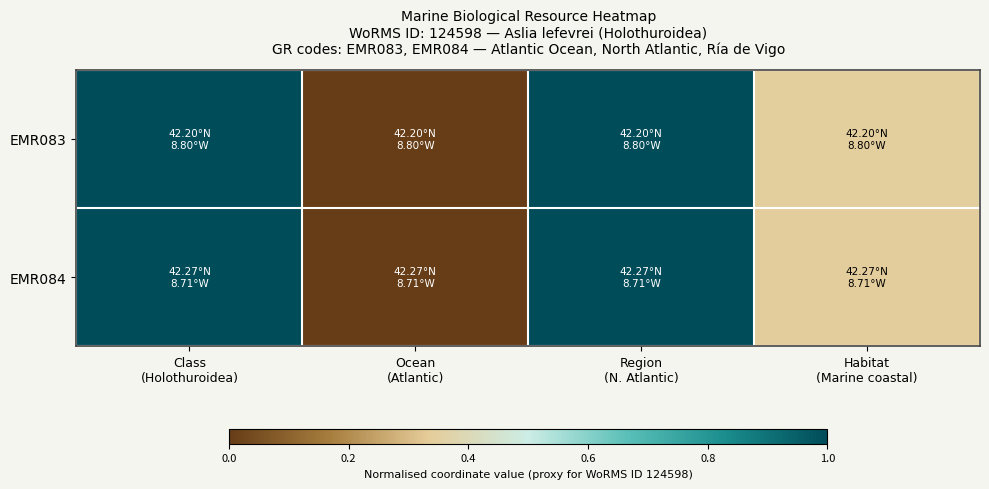

Reading right to left, transcribe all the data shown in this chart.

EMR083: Habitat
(Marine coastal)=0.3	Region
(N. Atlantic)=1.0	Ocean
(Atlantic)=0.0	Class
(Holothuroidea)=1.0
EMR084: Habitat
(Marine coastal)=0.3	Region
(N. Atlantic)=1.0	Ocean
(Atlantic)=0.0	Class
(Holothuroidea)=1.0